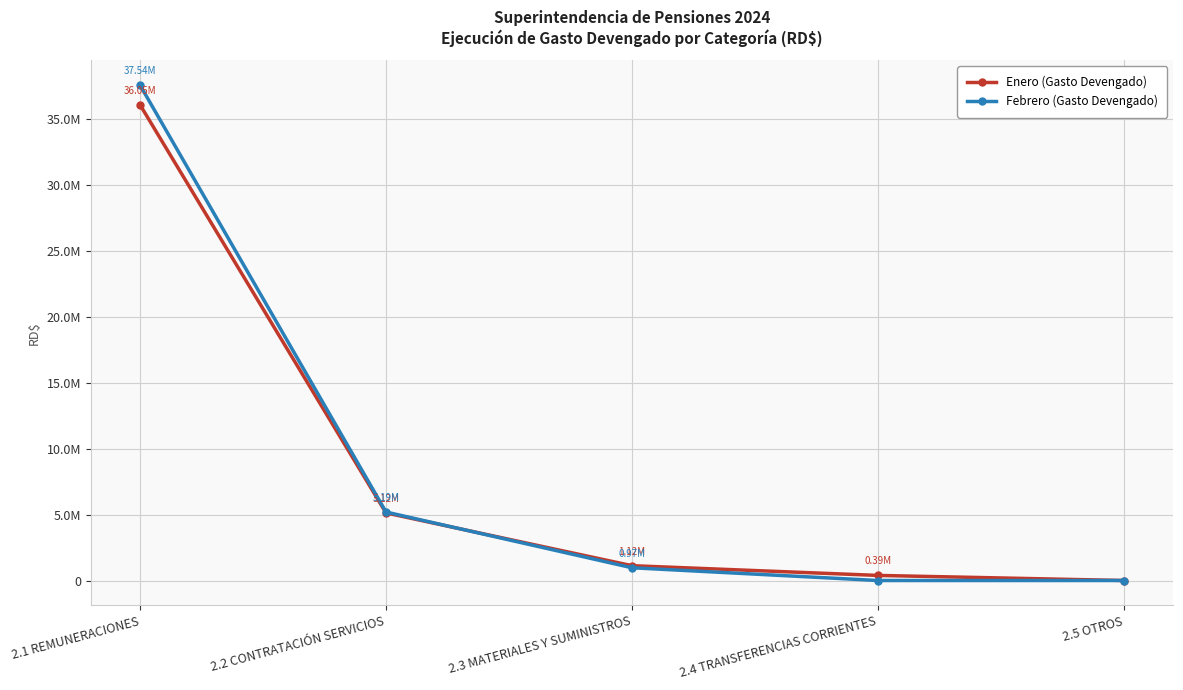

Which series changed the most between 2.1 REMUNERACIONES and 2.5 OTROS?

Febrero (Gasto Devengado)